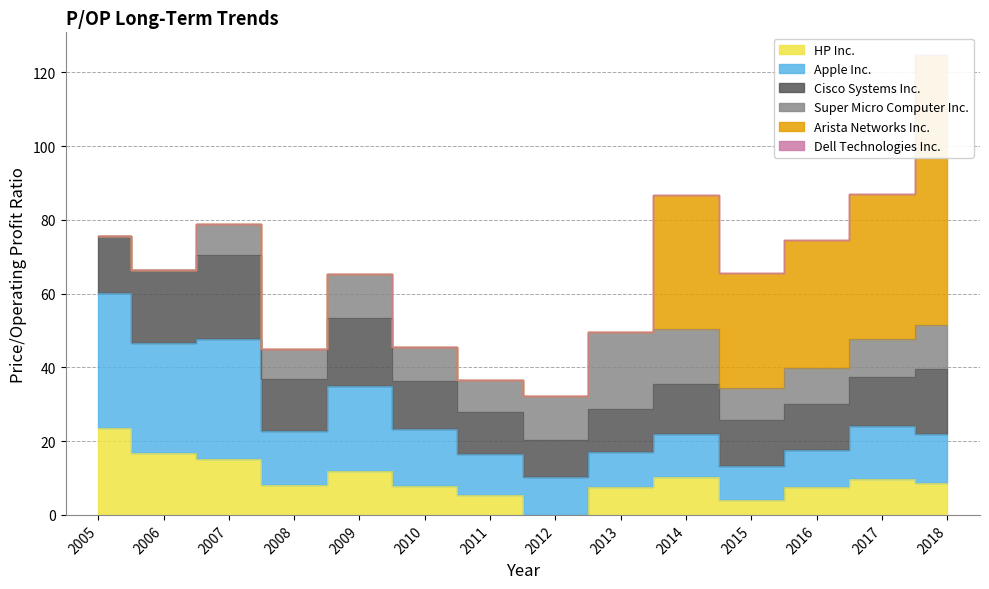

List the labels in order of Cisco Systems Inc. value, smallest first.

2012, 2011, 2013, 2015, 2016, 2017, 2010, 2014, 2008, 2005, 2018, 2009, 2006, 2007